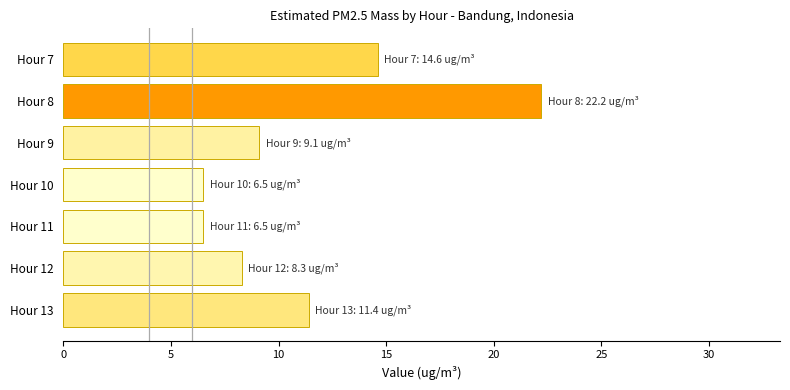

Are the bars horizontal?

Yes